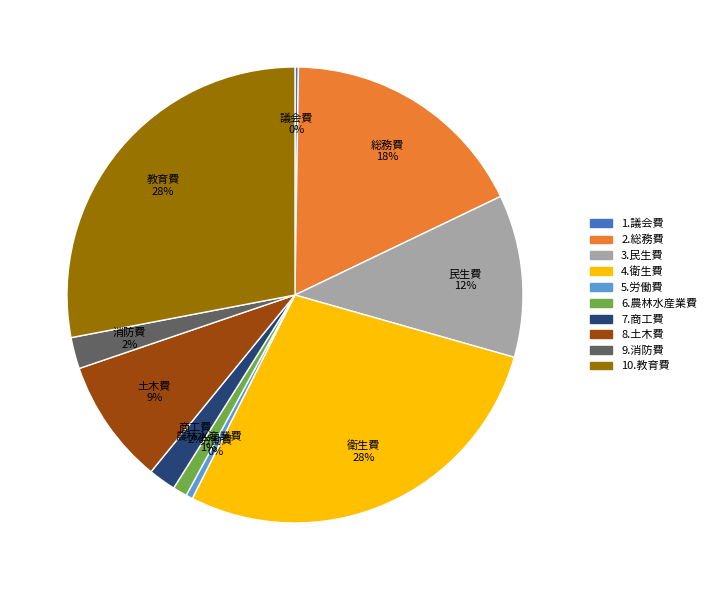

What percentage is the 6.農林水産業費 slice, to the nearest percent?

1%